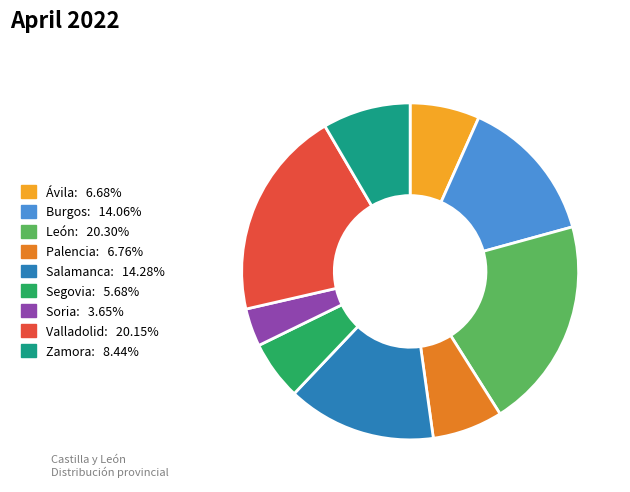

Is there a majority slice in this chart?

No